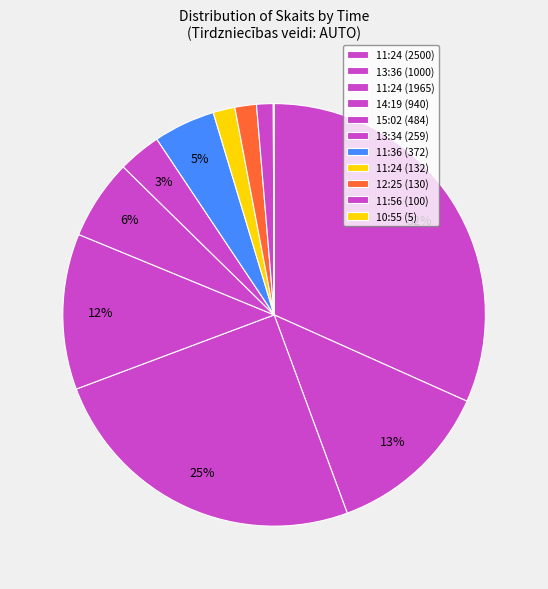

How many slices are in this pie chart?

11